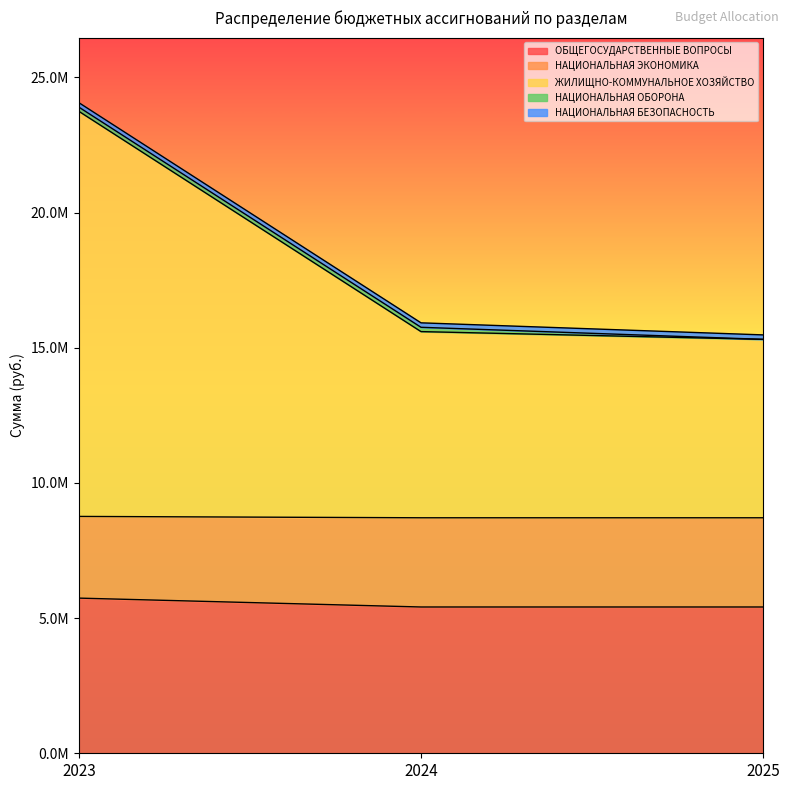

At which category is the sum across all series the highest?

2023